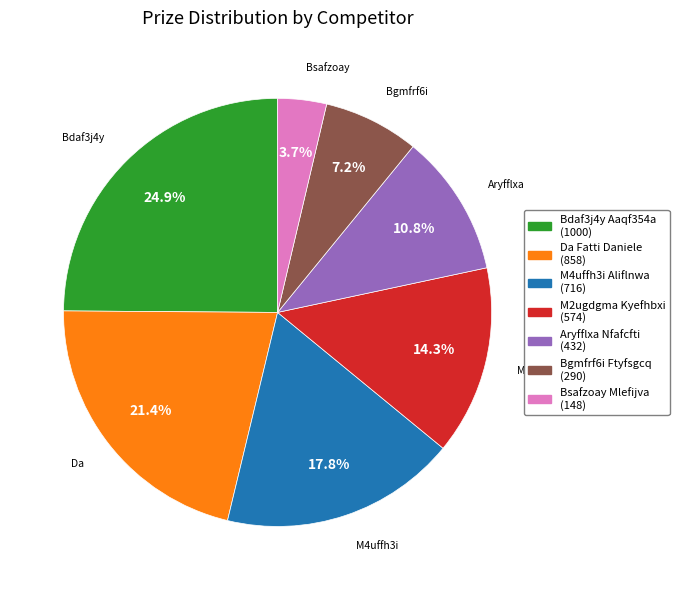

Is the sum of M2ugdgma Kyefhbxi and Aryfflxa Nfafcfti greater than half?

No